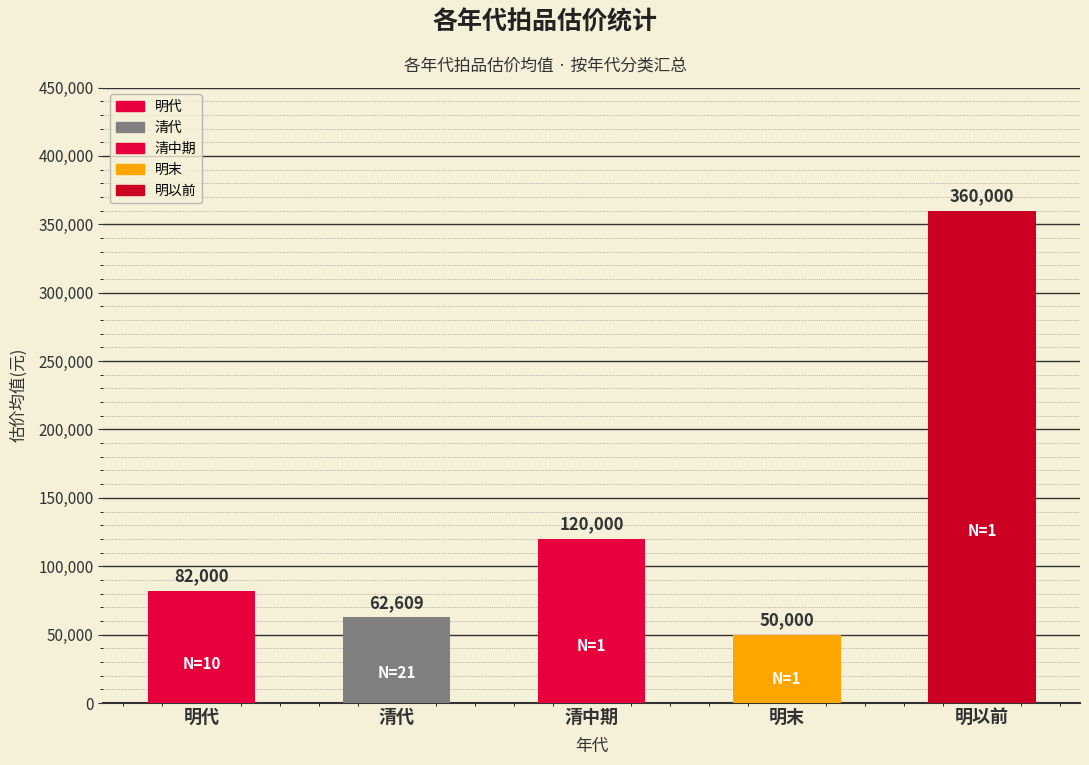

What is the difference between the second highest and second lowest values?

57391